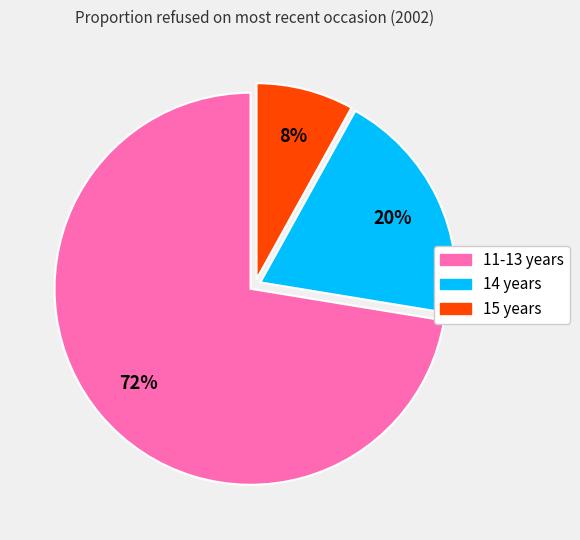

Which category has the smallest portion of the pie?

15 years